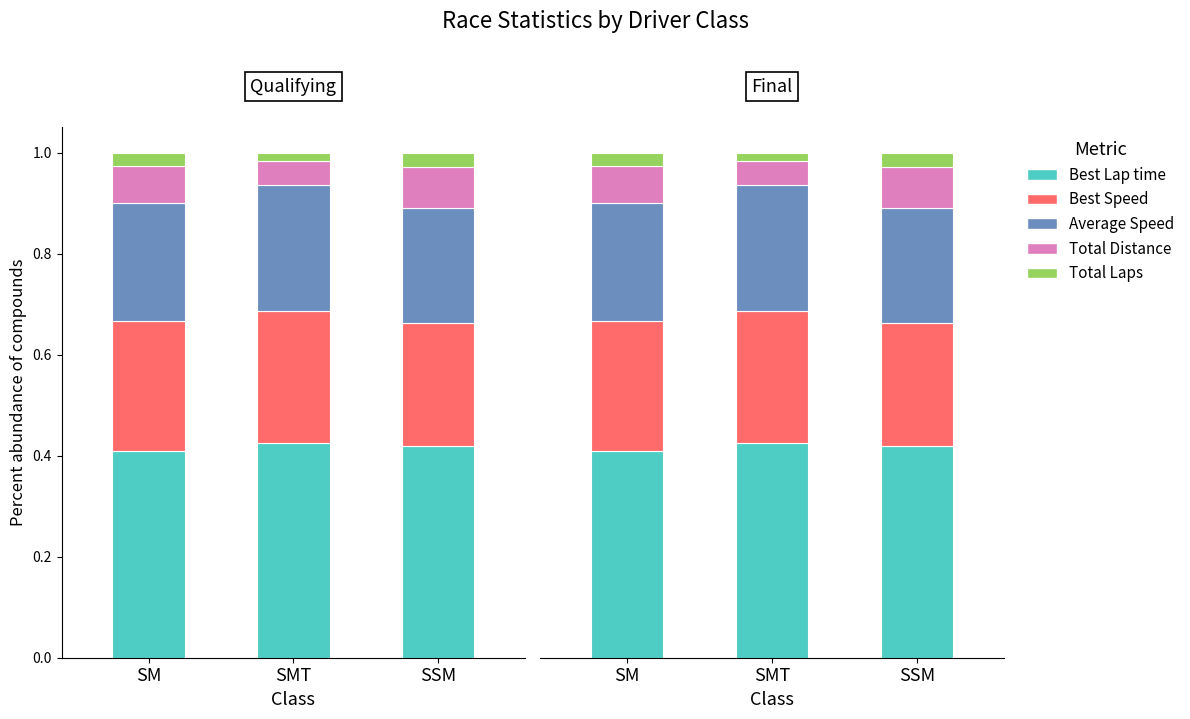

Between SMT and SSM, which series saw the biggest shift?

Total Distance